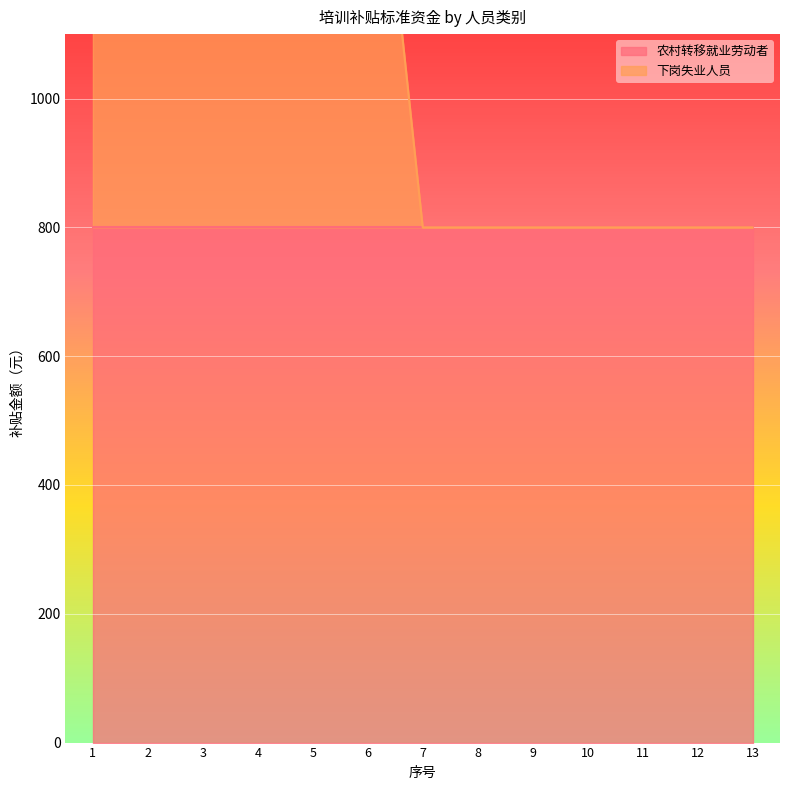

List the labels in order of value, largest first.

1, 2, 3, 4, 5, 6, 7, 8, 9, 10, 11, 12, 13